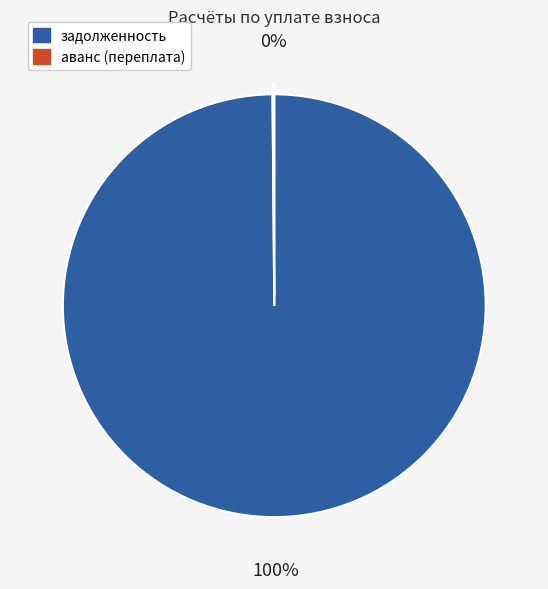

To the nearest percent, what is the difference between the largest and smallest slice percentages?

100%